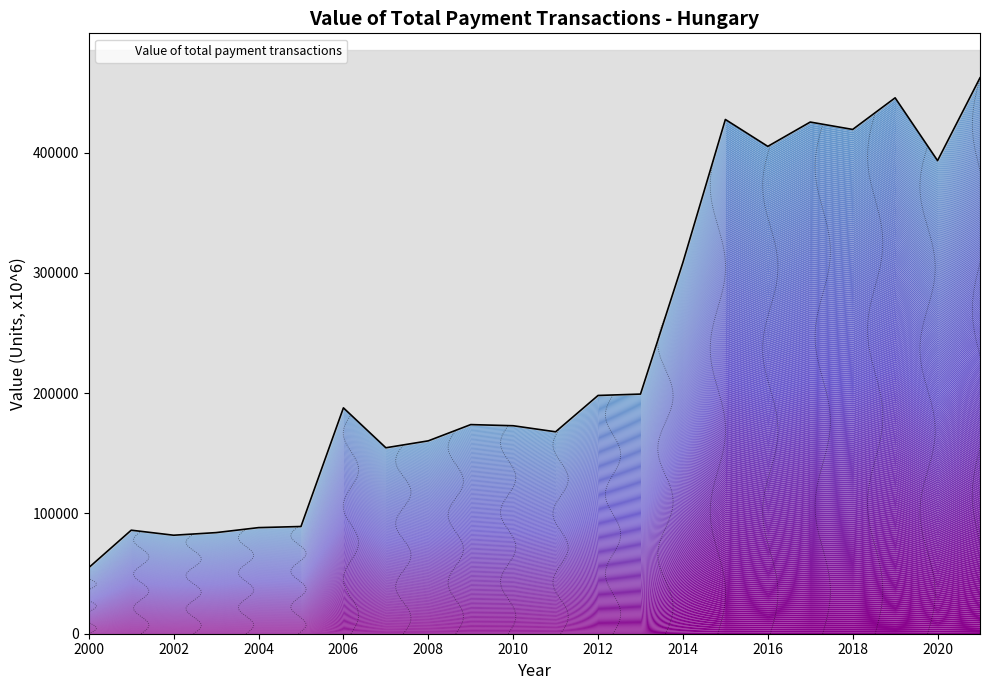

How many lines are shown in the chart?

1